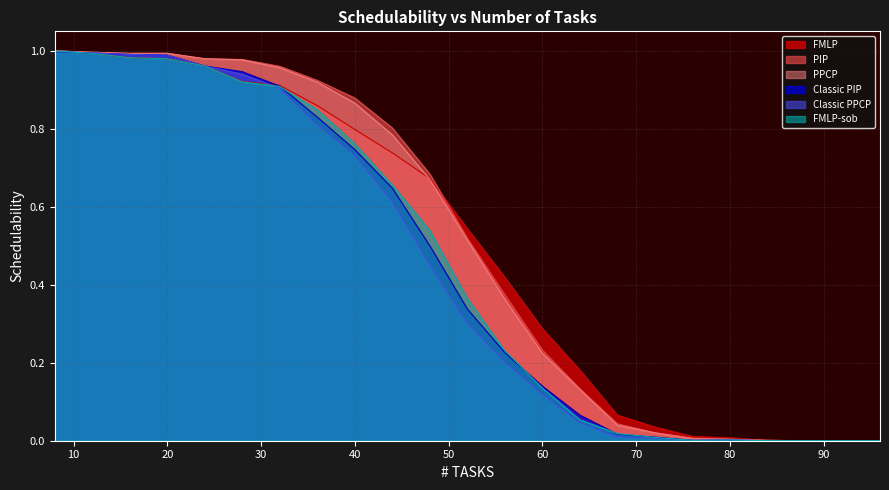

Does the chart display data point markers on the line(s)?

No